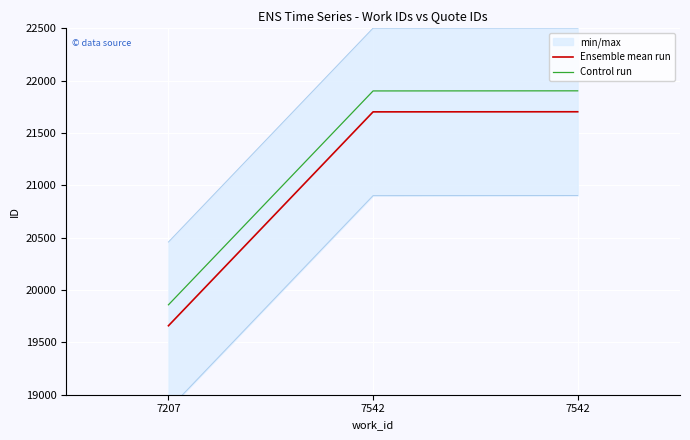

List the labels in order of Ensemble mean run value, largest first.

7542, 7542, 7207